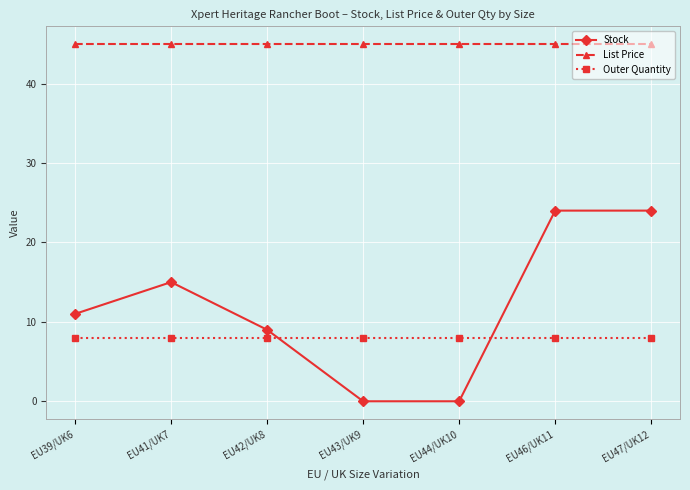

At how many categories does at least one series exceed 18?

7